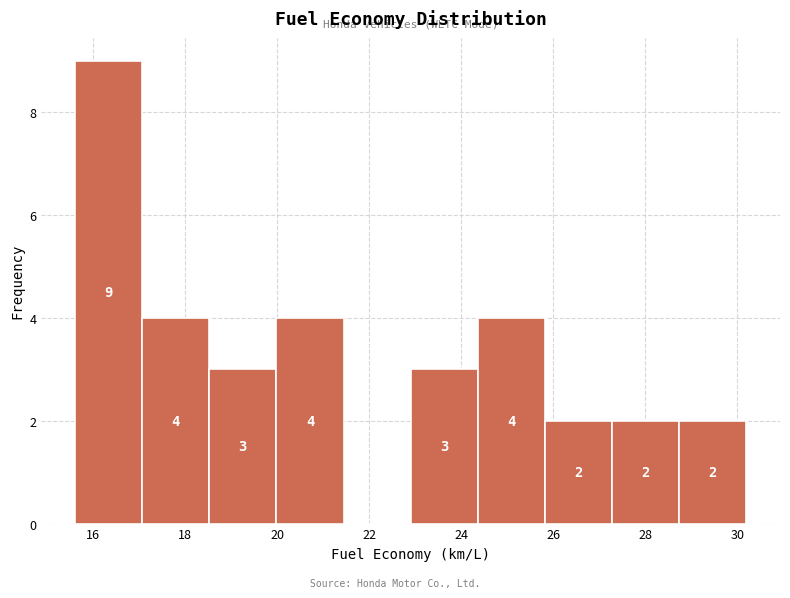

Which range on the x-axis has the tallest bar?

15.60 to 17.06